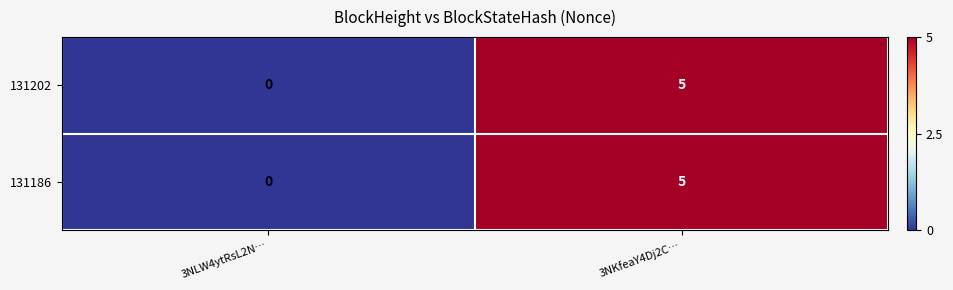

What is the difference between the 131202 values at 3NKfeaY4Dj2C… and 3NLW4ytRsL2N…?

5